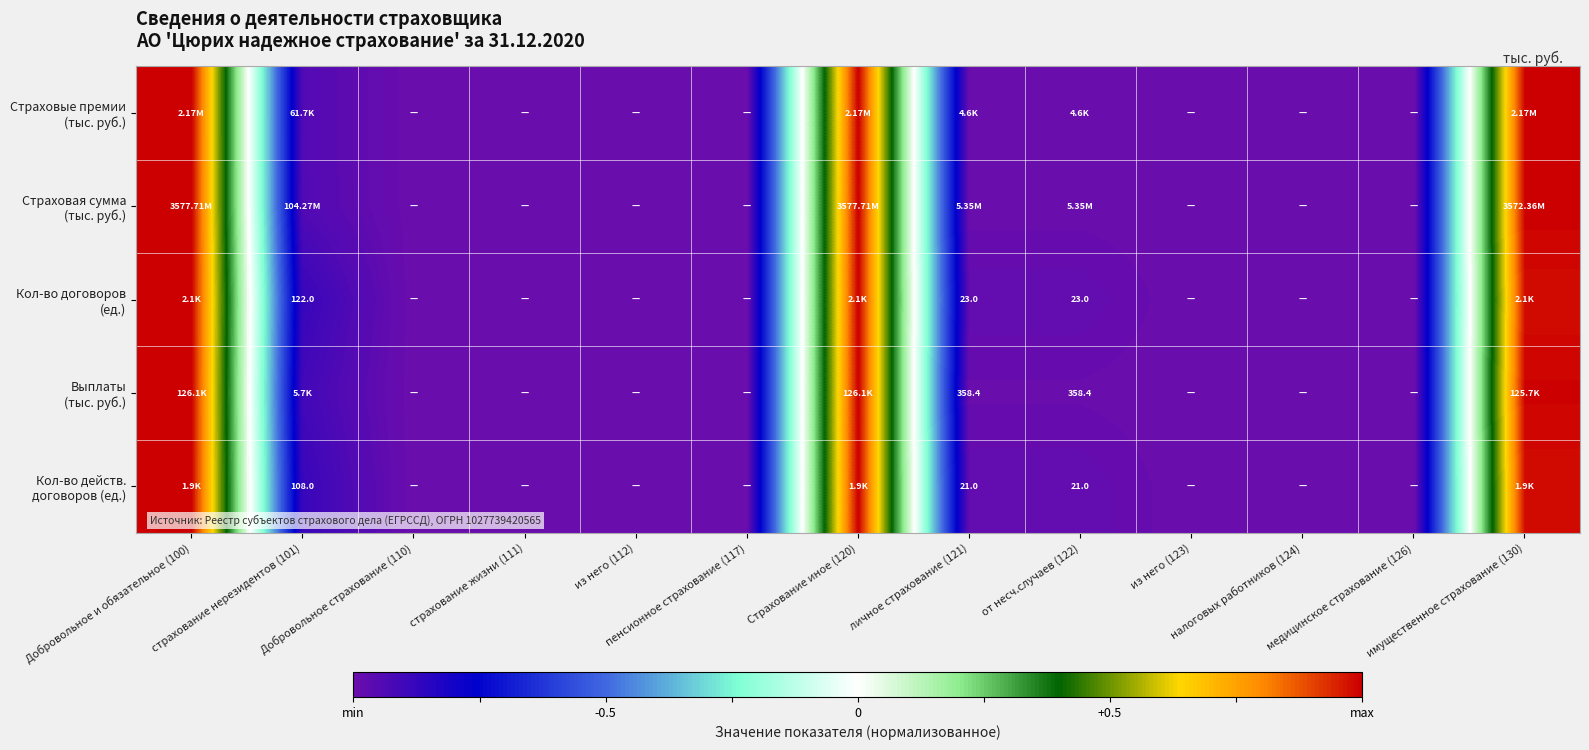

Count the number of data series in this chart.

5